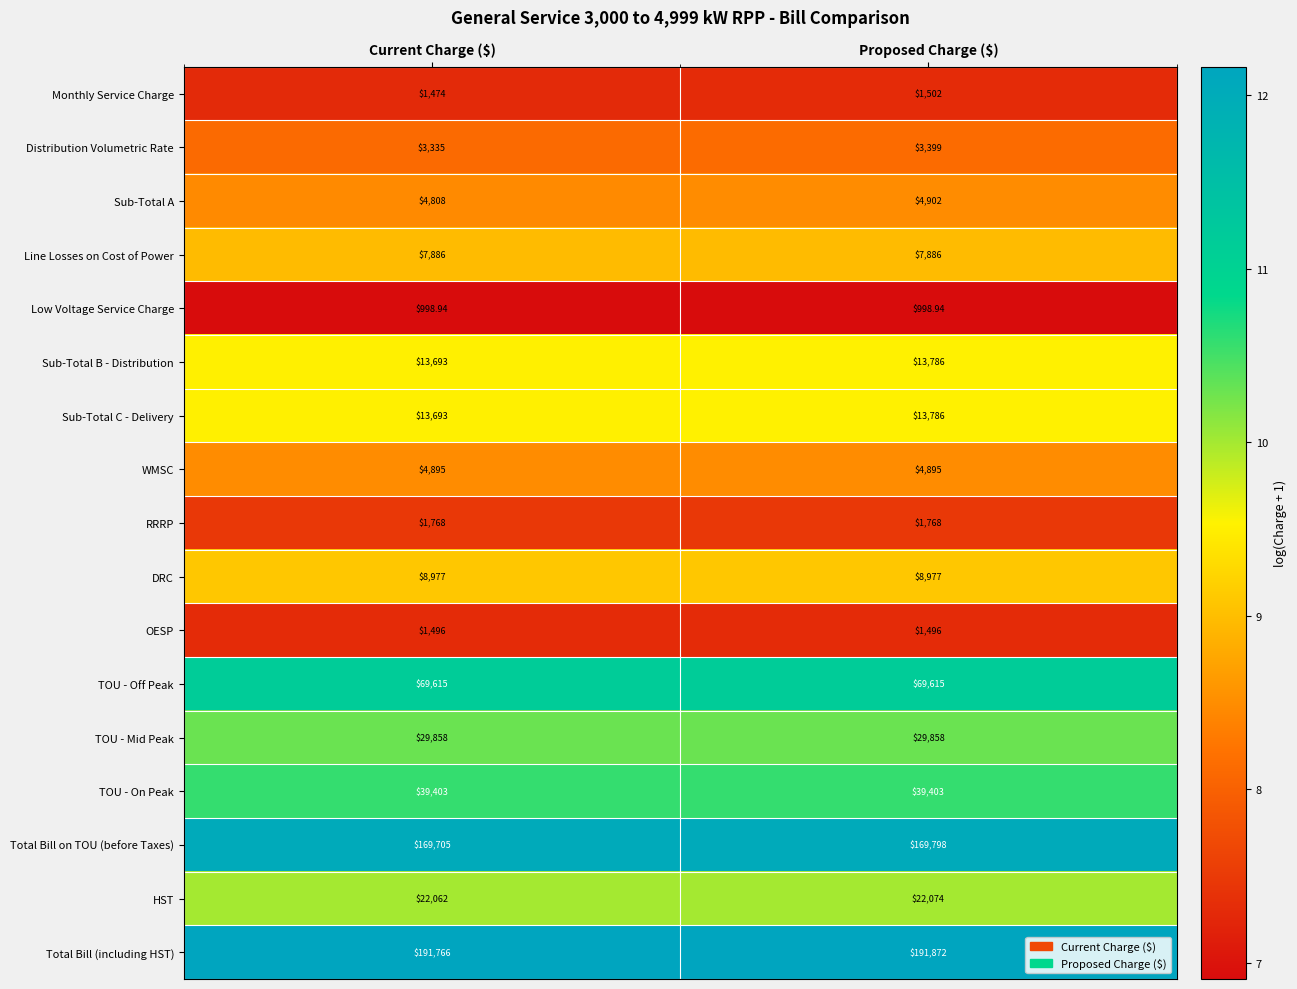

Which category has the highest value across all series?

Proposed Charge ($)